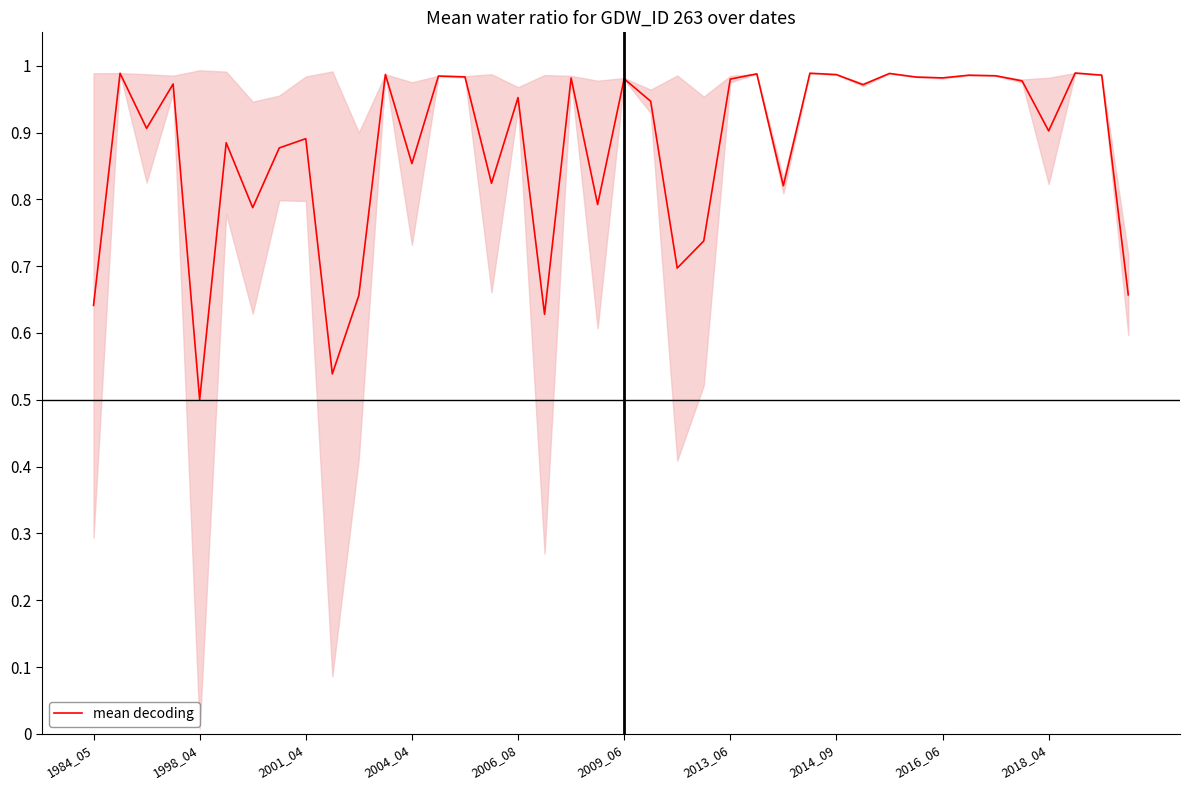

At which label does mean decoding reach its minimum?

1998_04